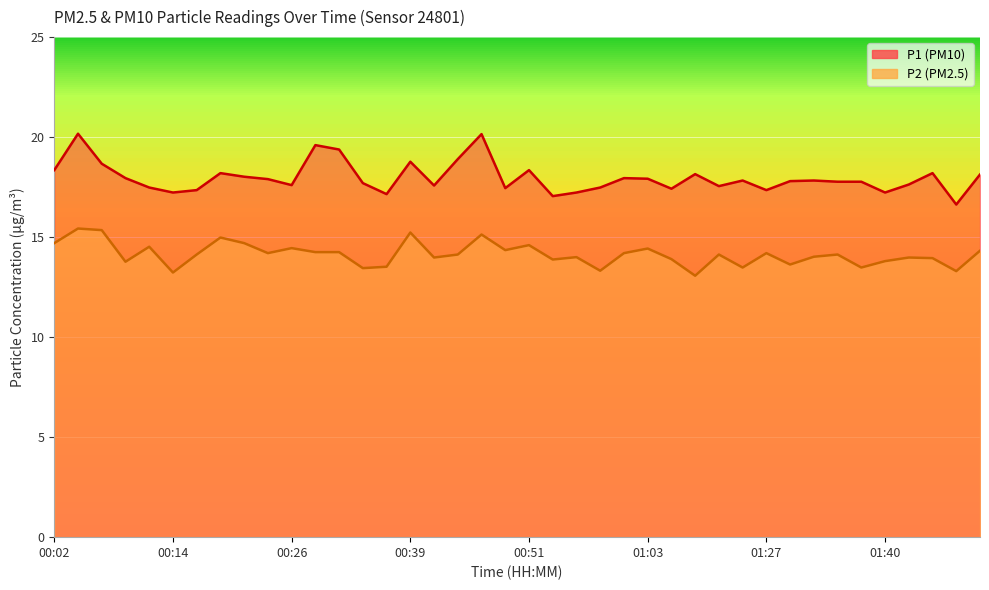

True or false: P1 and P2 cross at least once.

False